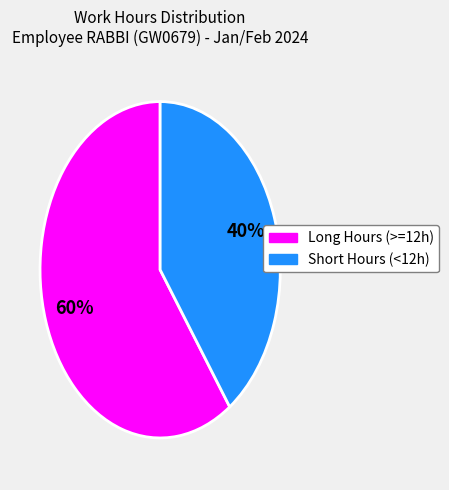

To the nearest percent, what is the difference between the largest and smallest slice percentages?

20%